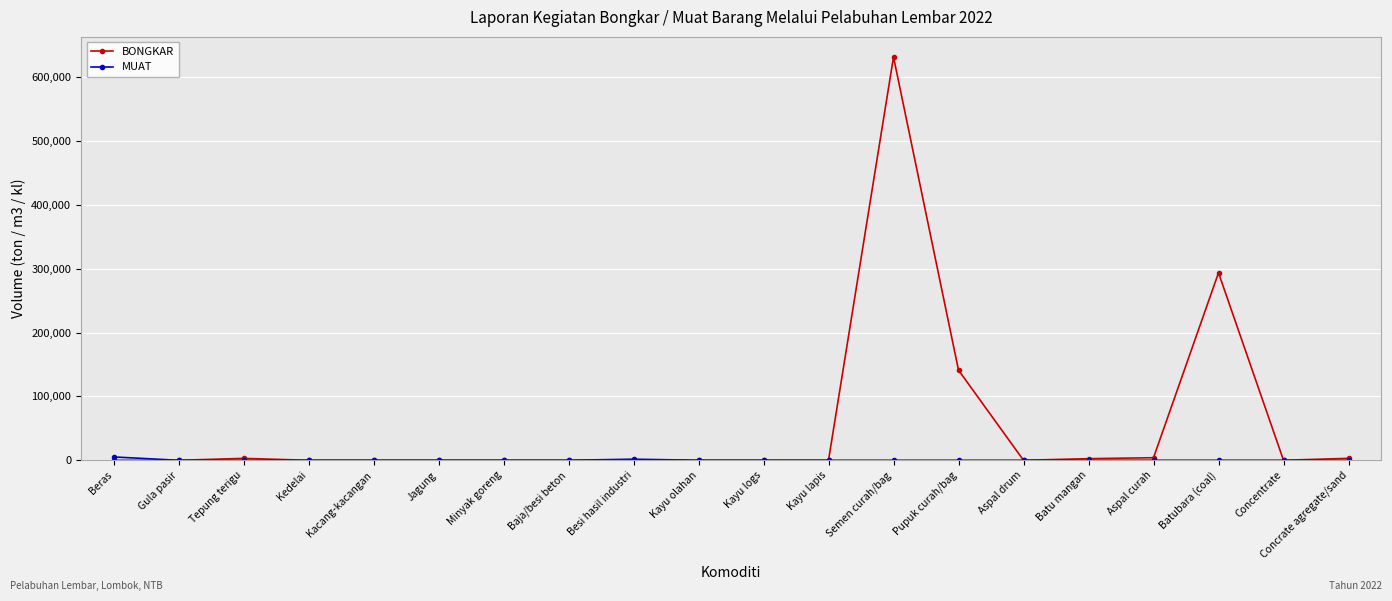

How many values in the BONGKAR series exceed 0?

8